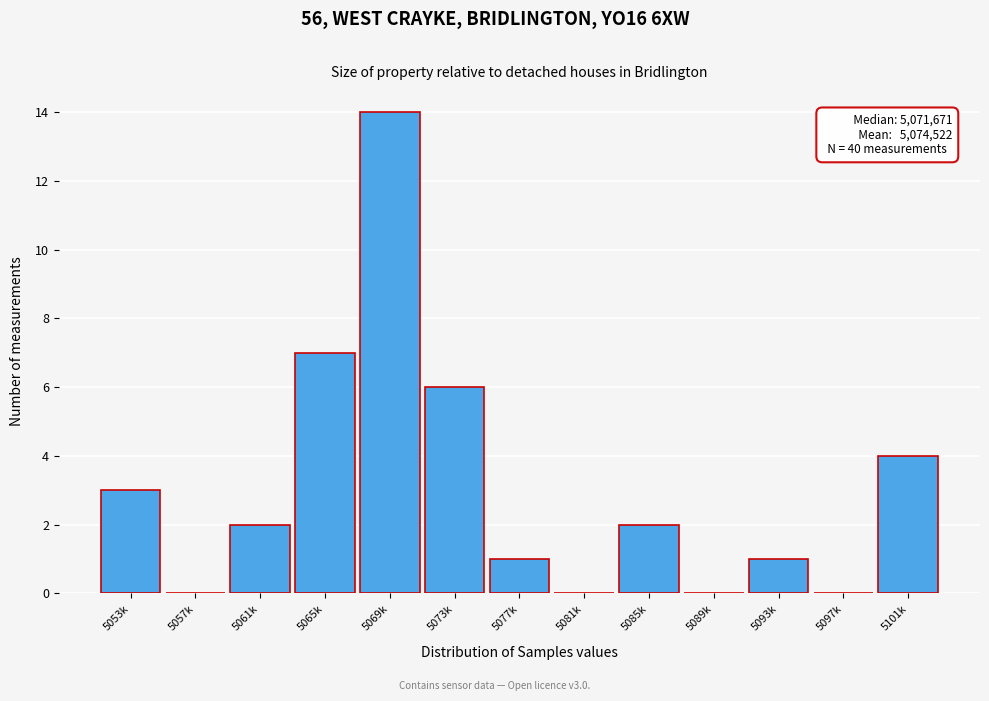

Reading left to right, what are all the values shown in this chart?

5053k=3	5057k=0	5061k=2	5065k=7	5069k=14	5073k=6	5077k=1	5081k=0	5085k=2	5089k=0	5093k=1	5097k=0	5101k=4